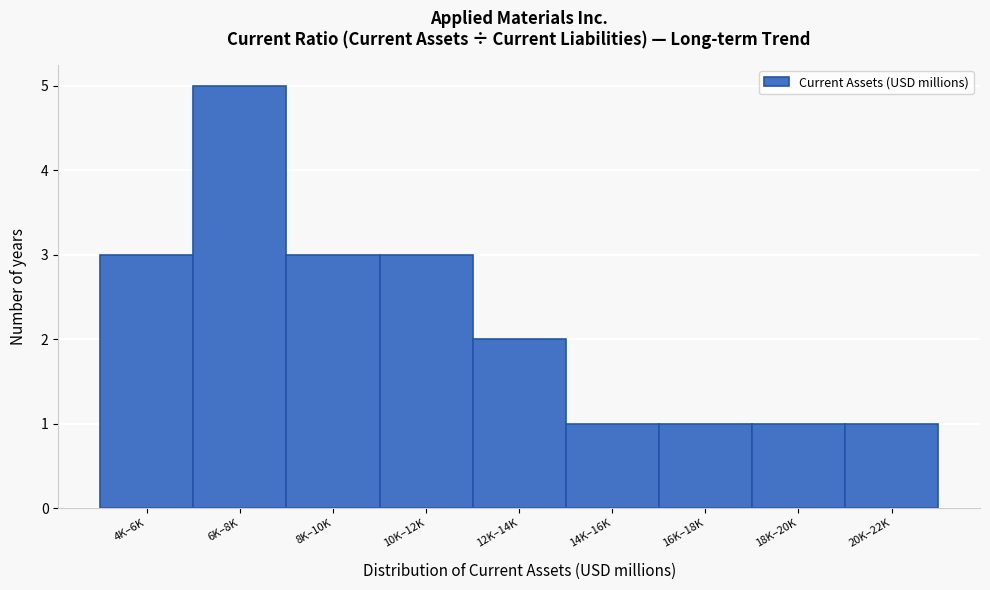

Reading left to right, list all the values displayed in this chart.

4K–6K=3	6K–8K=5	8K–10K=3	10K–12K=3	12K–14K=2	14K–16K=1	16K–18K=1	18K–20K=1	20K–22K=1